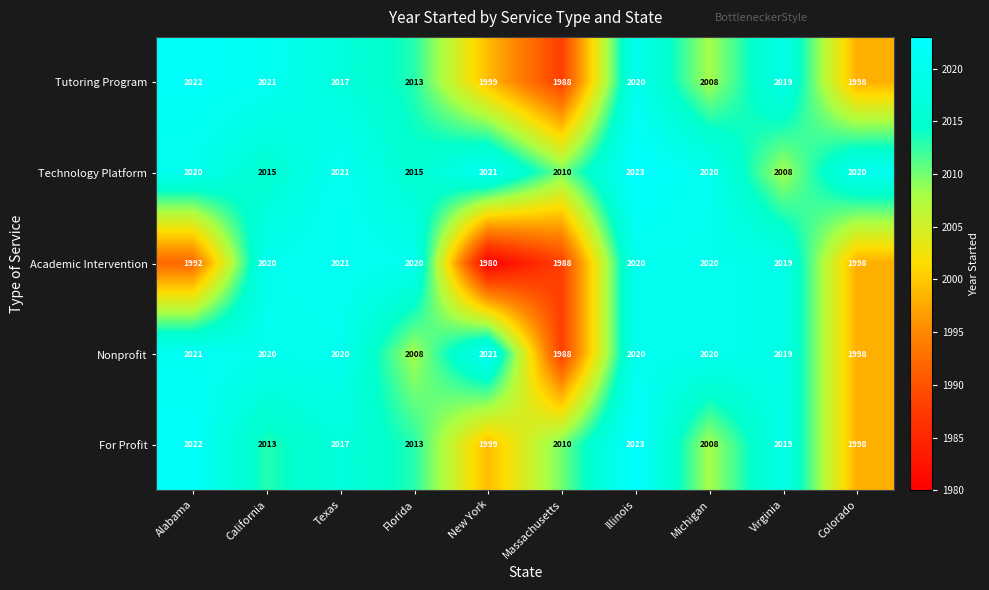

What is the difference between the second highest and minimum values in the Academic Intervention series?

40